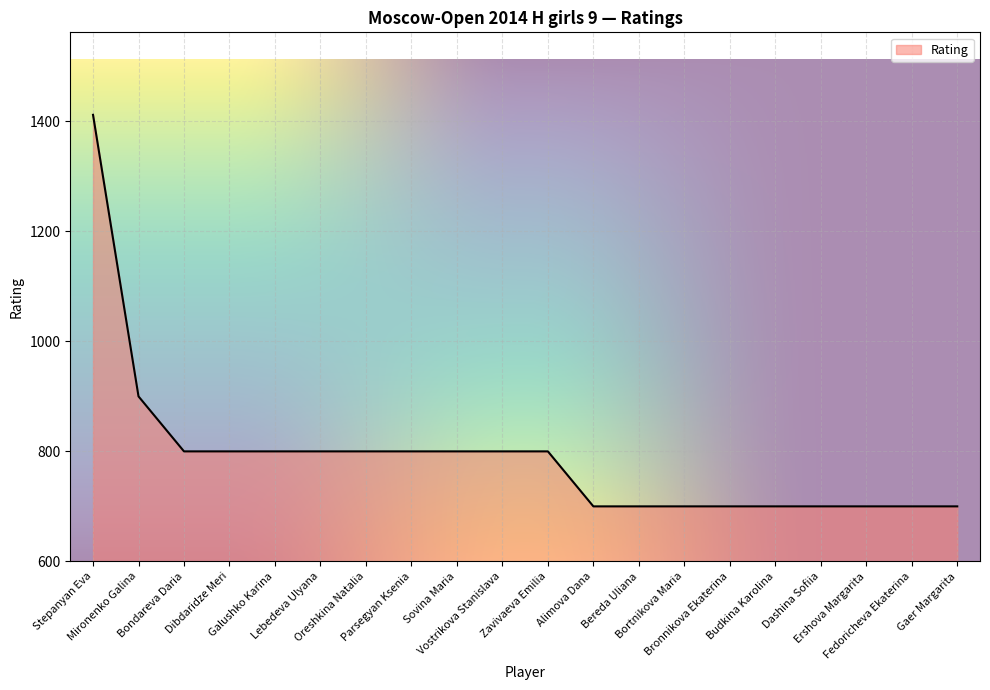

What is the smallest value displayed?

700